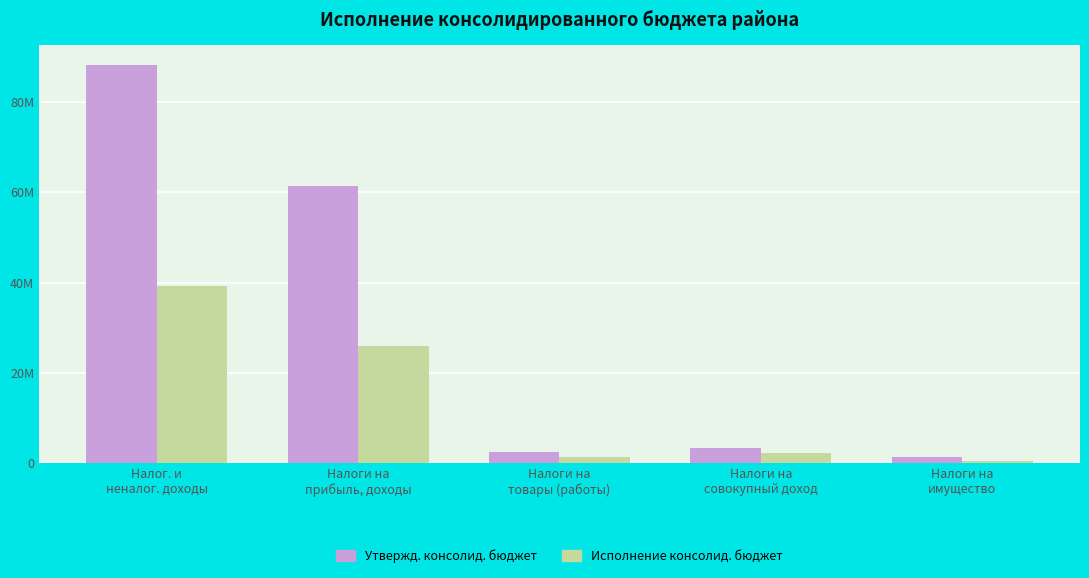

Does the chart contain any negative values?

No